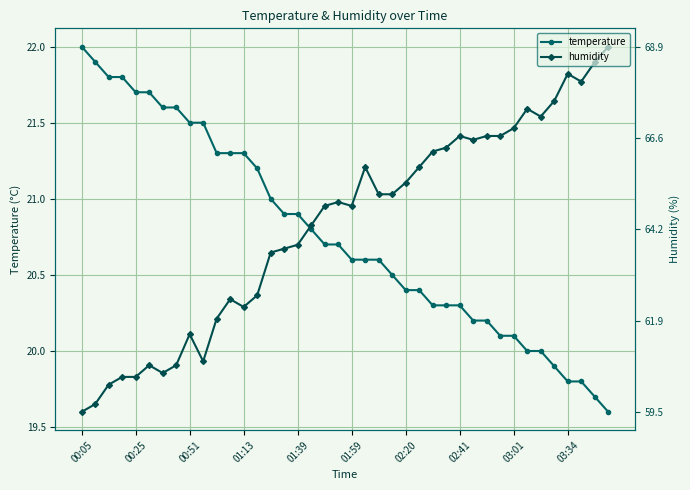

List the series in order of their peak value, highest first.

temperature, humidity